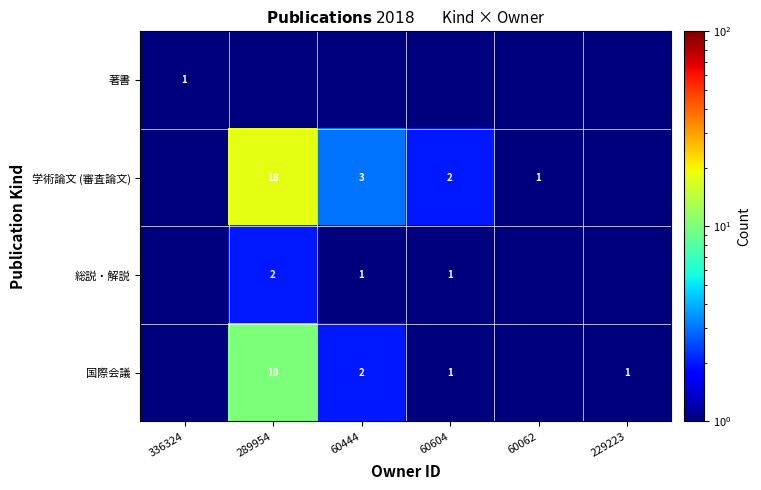

What is the sum of the 総説・解説 values at 289954 and 60444?

3.0